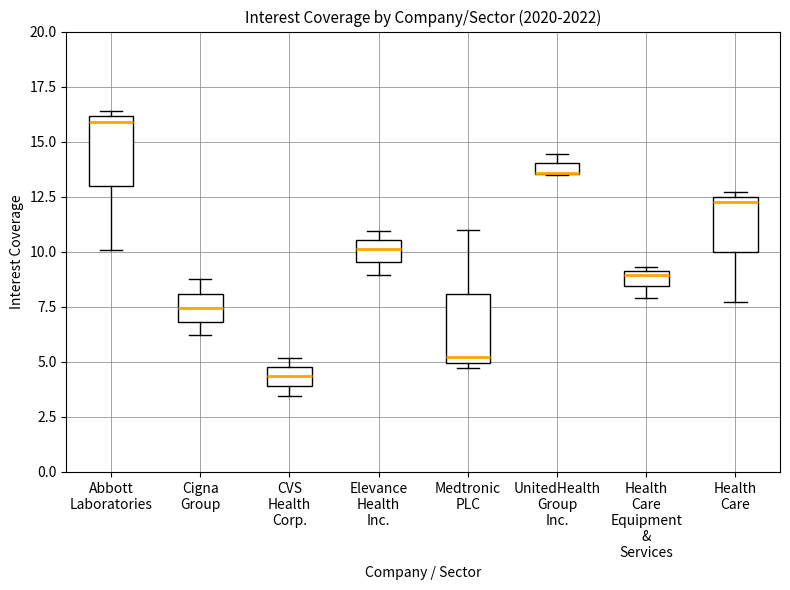

Where is the upper edge of the box for Health Care on the y-axis? The values are not printed on the chart, so give them approximately, as read against the axis.

12.5